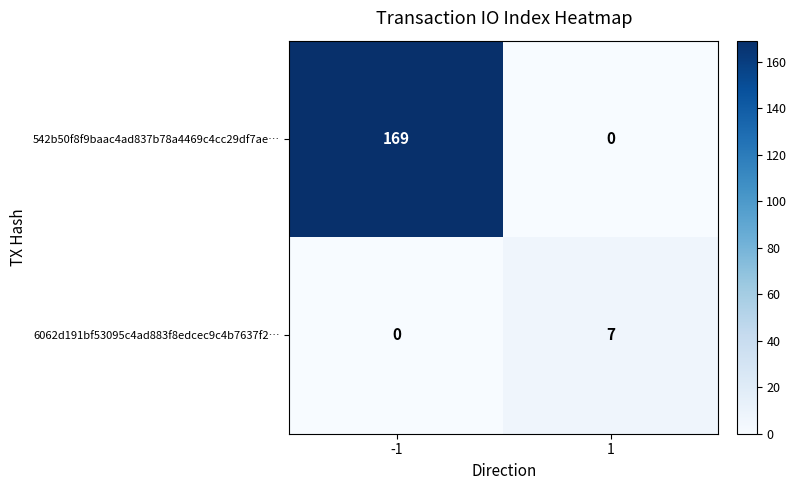

What is the spread (max minus min) of values at -1?

169